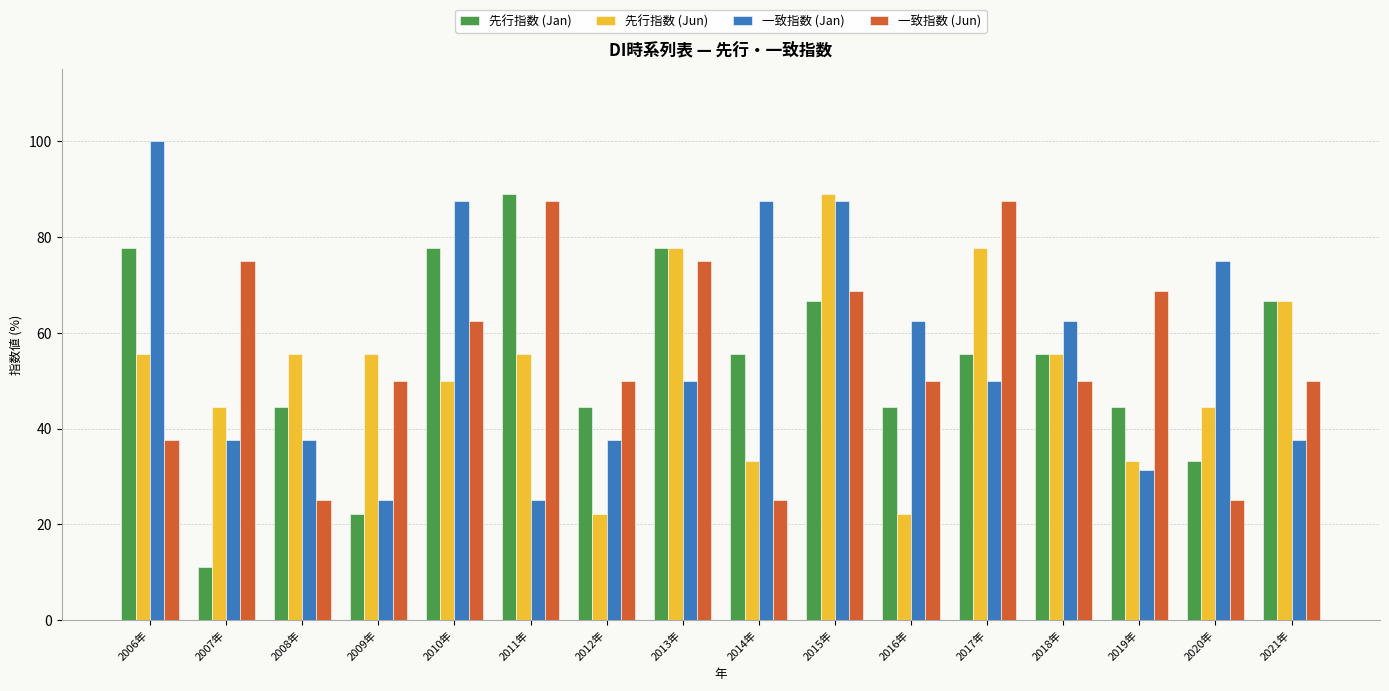

Between 2009年 and 2011年, which series saw the biggest shift?

先行指数 (Jan)